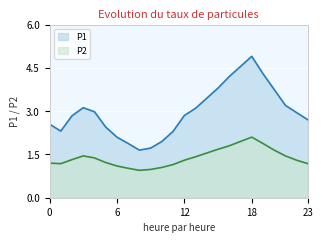

How many data points in P2 are above 1?

22